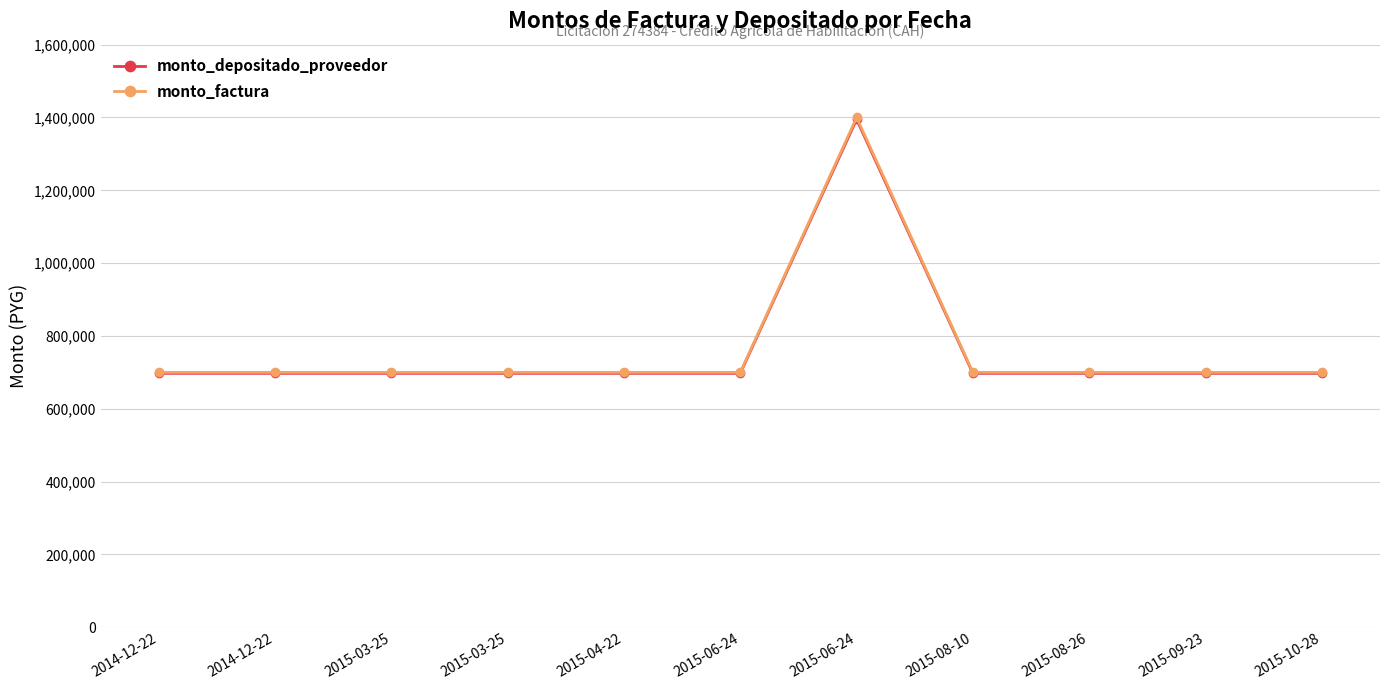

How many values in the monto_depositado_proveedor series exceed 697333?

3